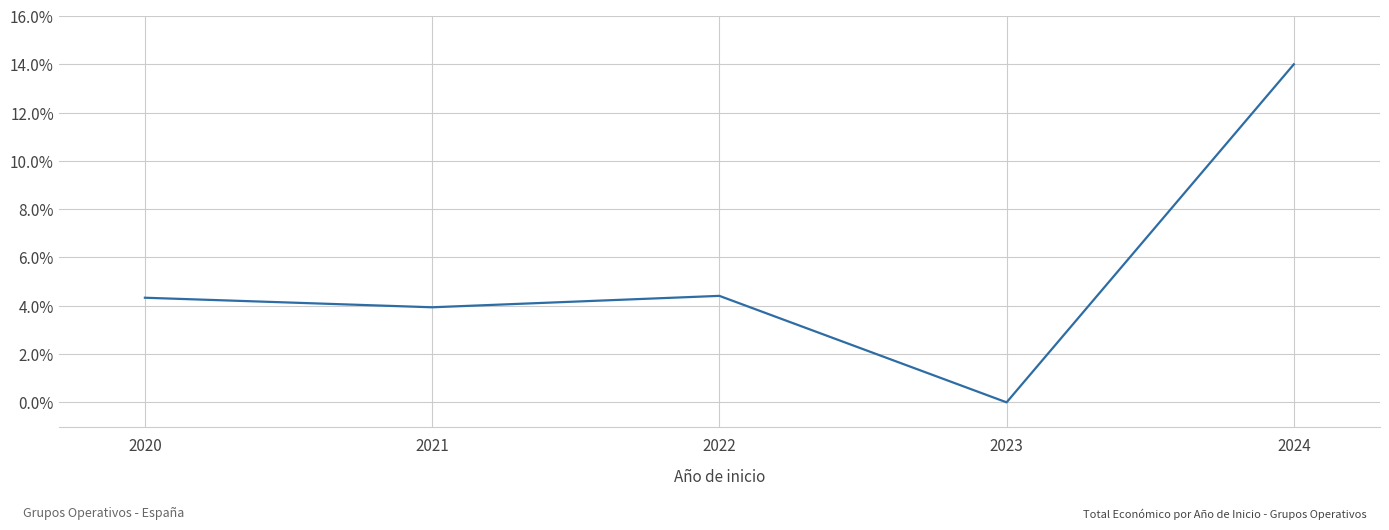

What is the difference between the values at 2022 and 2021?

0.5